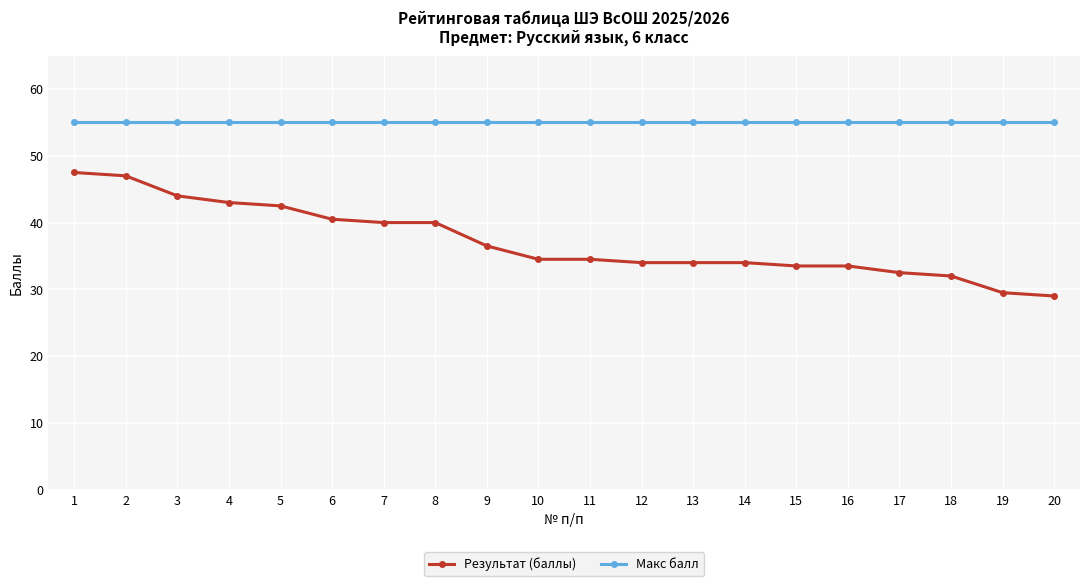

Is this an area chart (filled region under the line)?

No